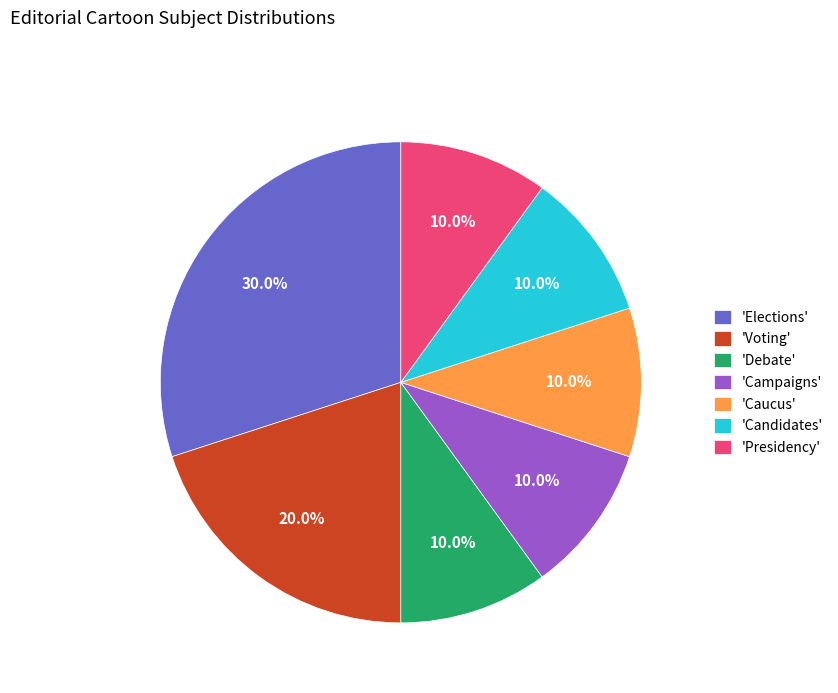

Which has a higher value, 'Campaigns' or 'Elections'?

'Elections'